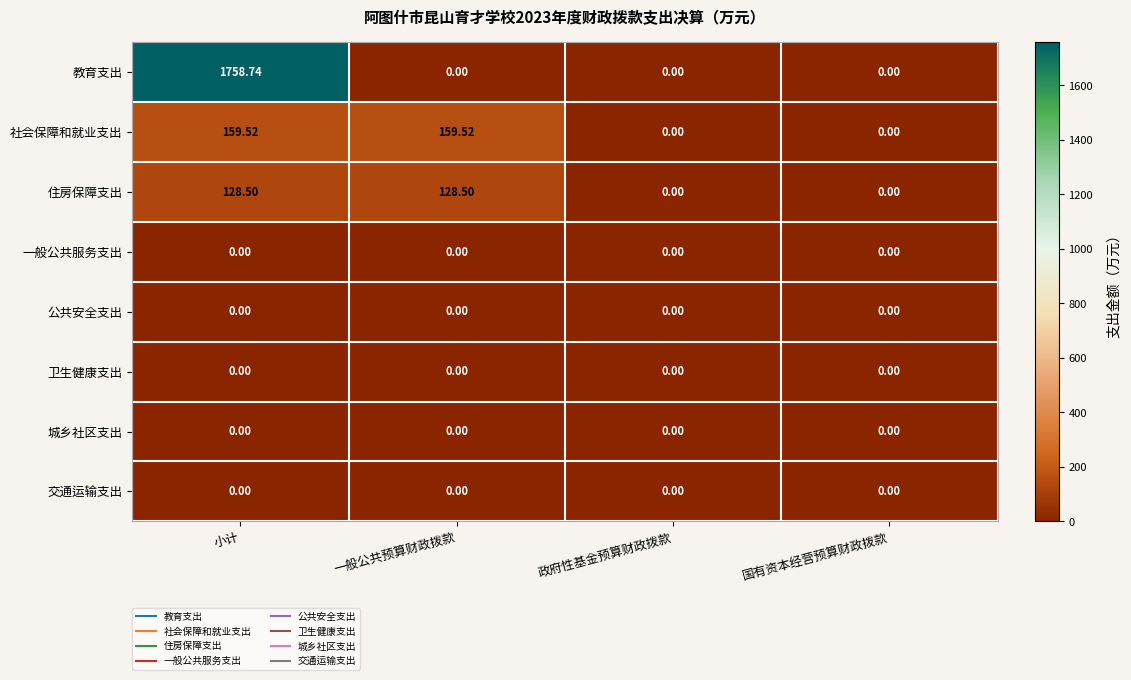

Which series changed the most between 小计 and 国有资本经营预算财政拨款?

教育支出